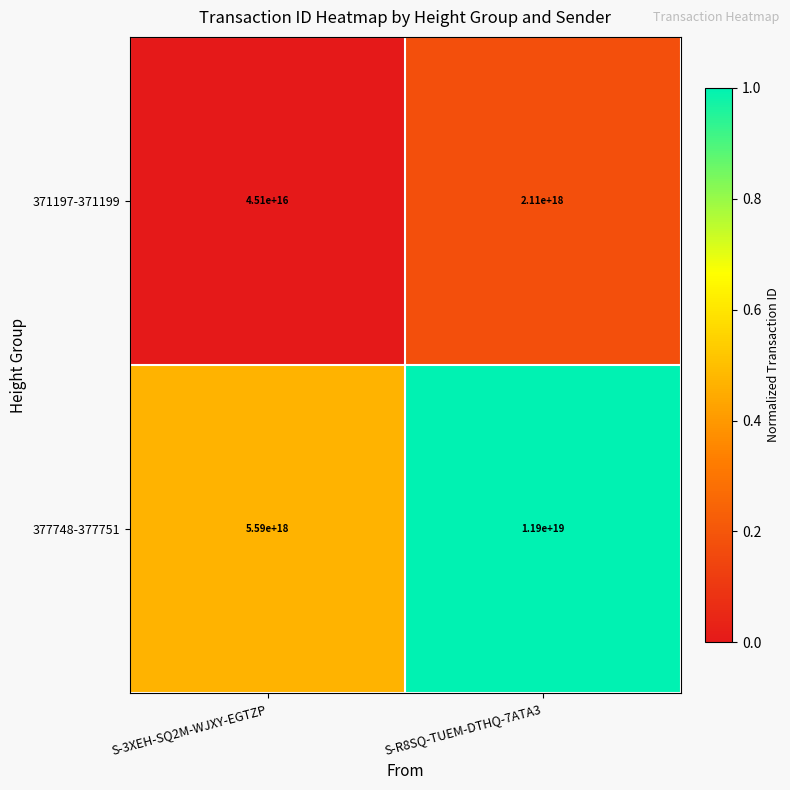

At which category does the chart reach its peak across all series?

S-R8SQ-TUEM-DTHQ-7ATA3